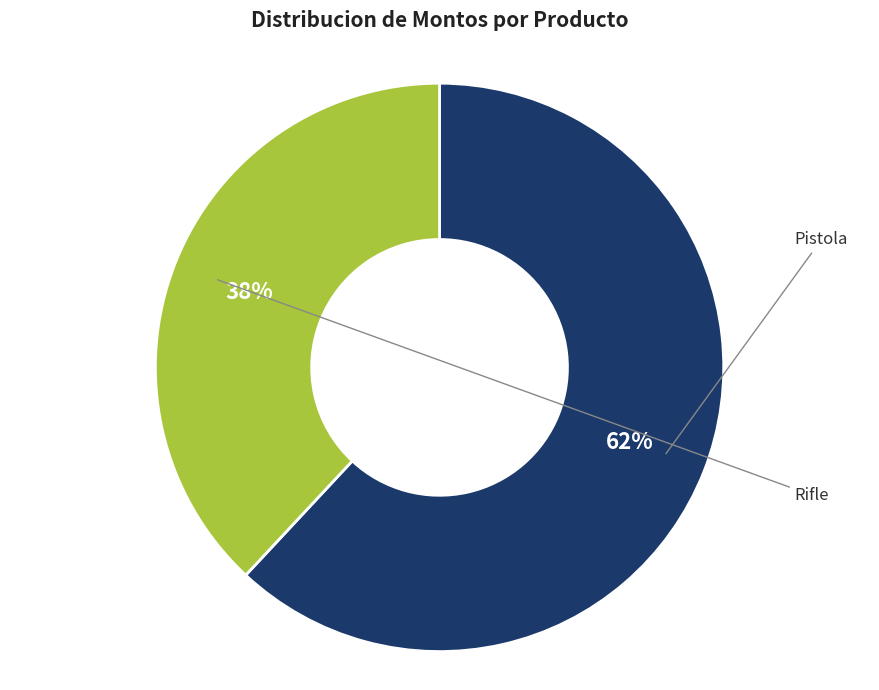

Rank the categories by value from lowest to highest.

Rifle, Pistola